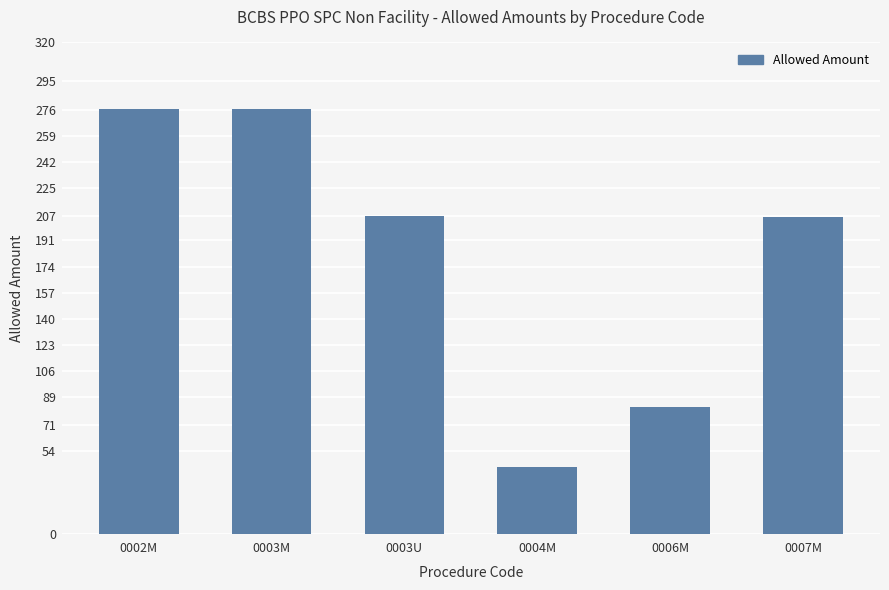

What is the label of the 5th bar from the right?

0003M